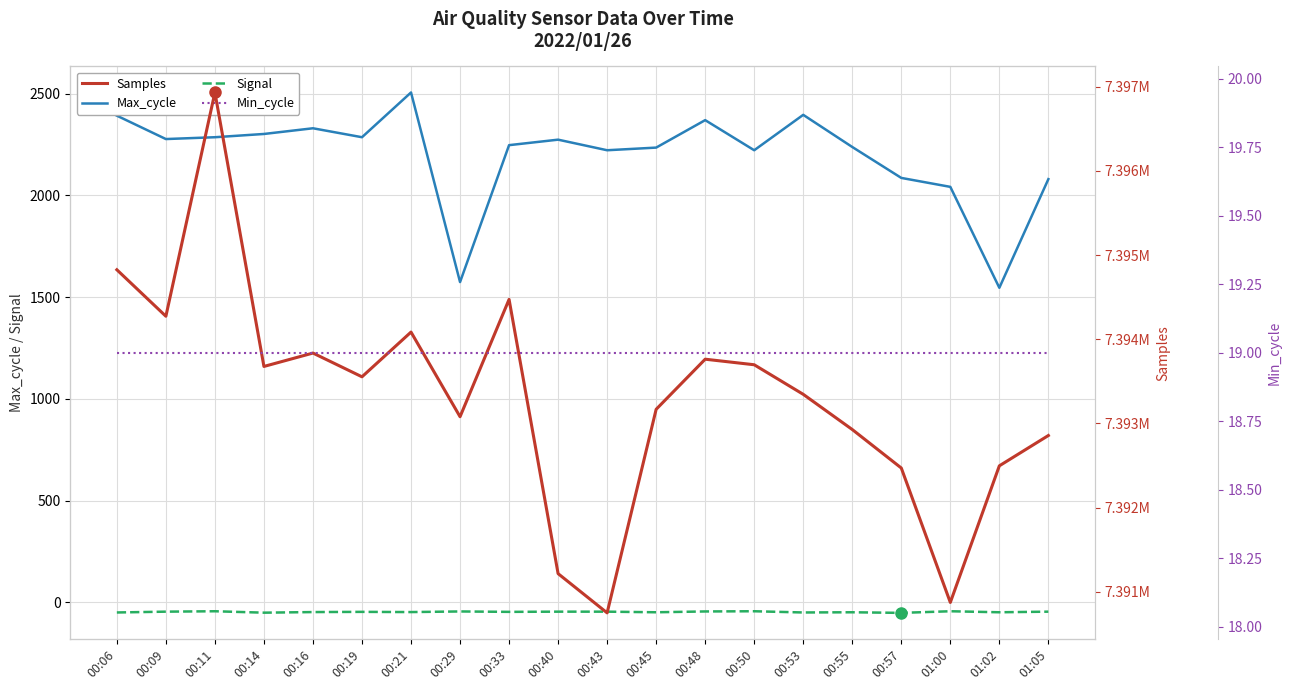

What position from the right is 00:19?

15